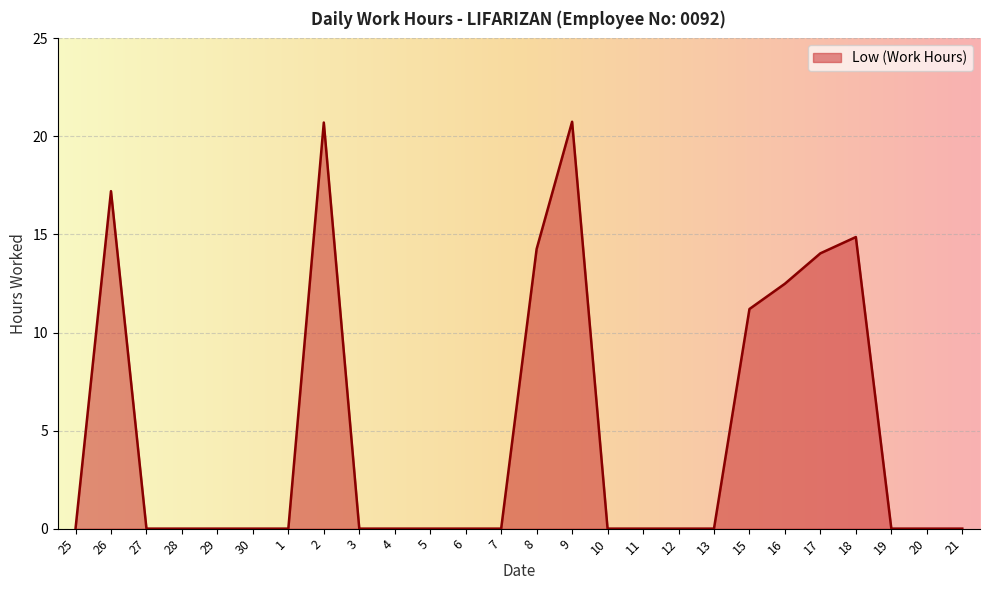

Count the number of data series in this chart.

1